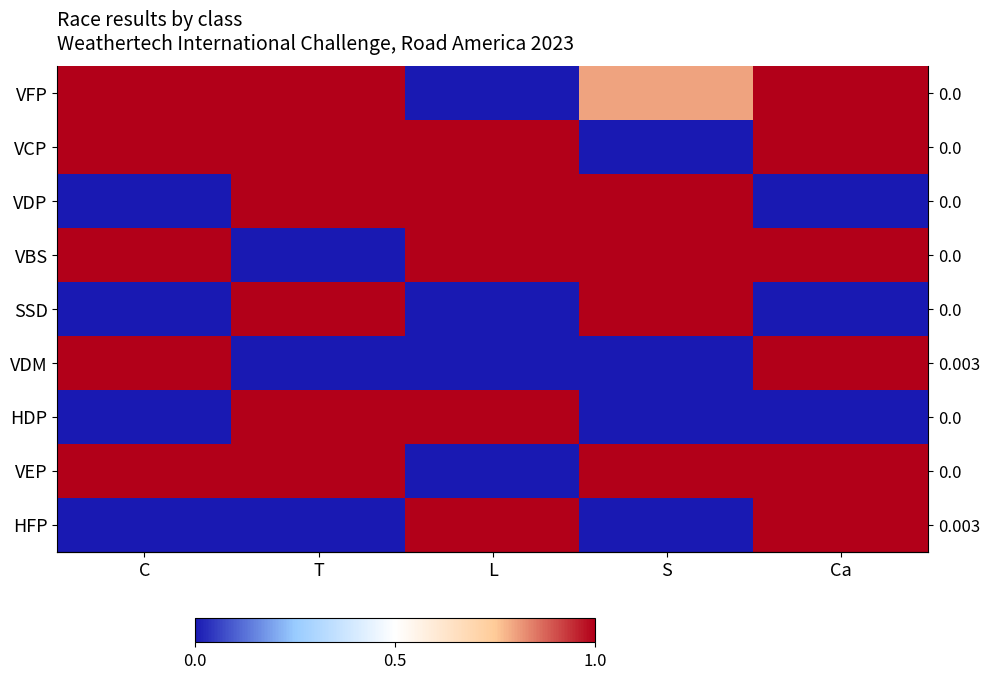

The VDM series shows 1.4 at C. True or false?

False